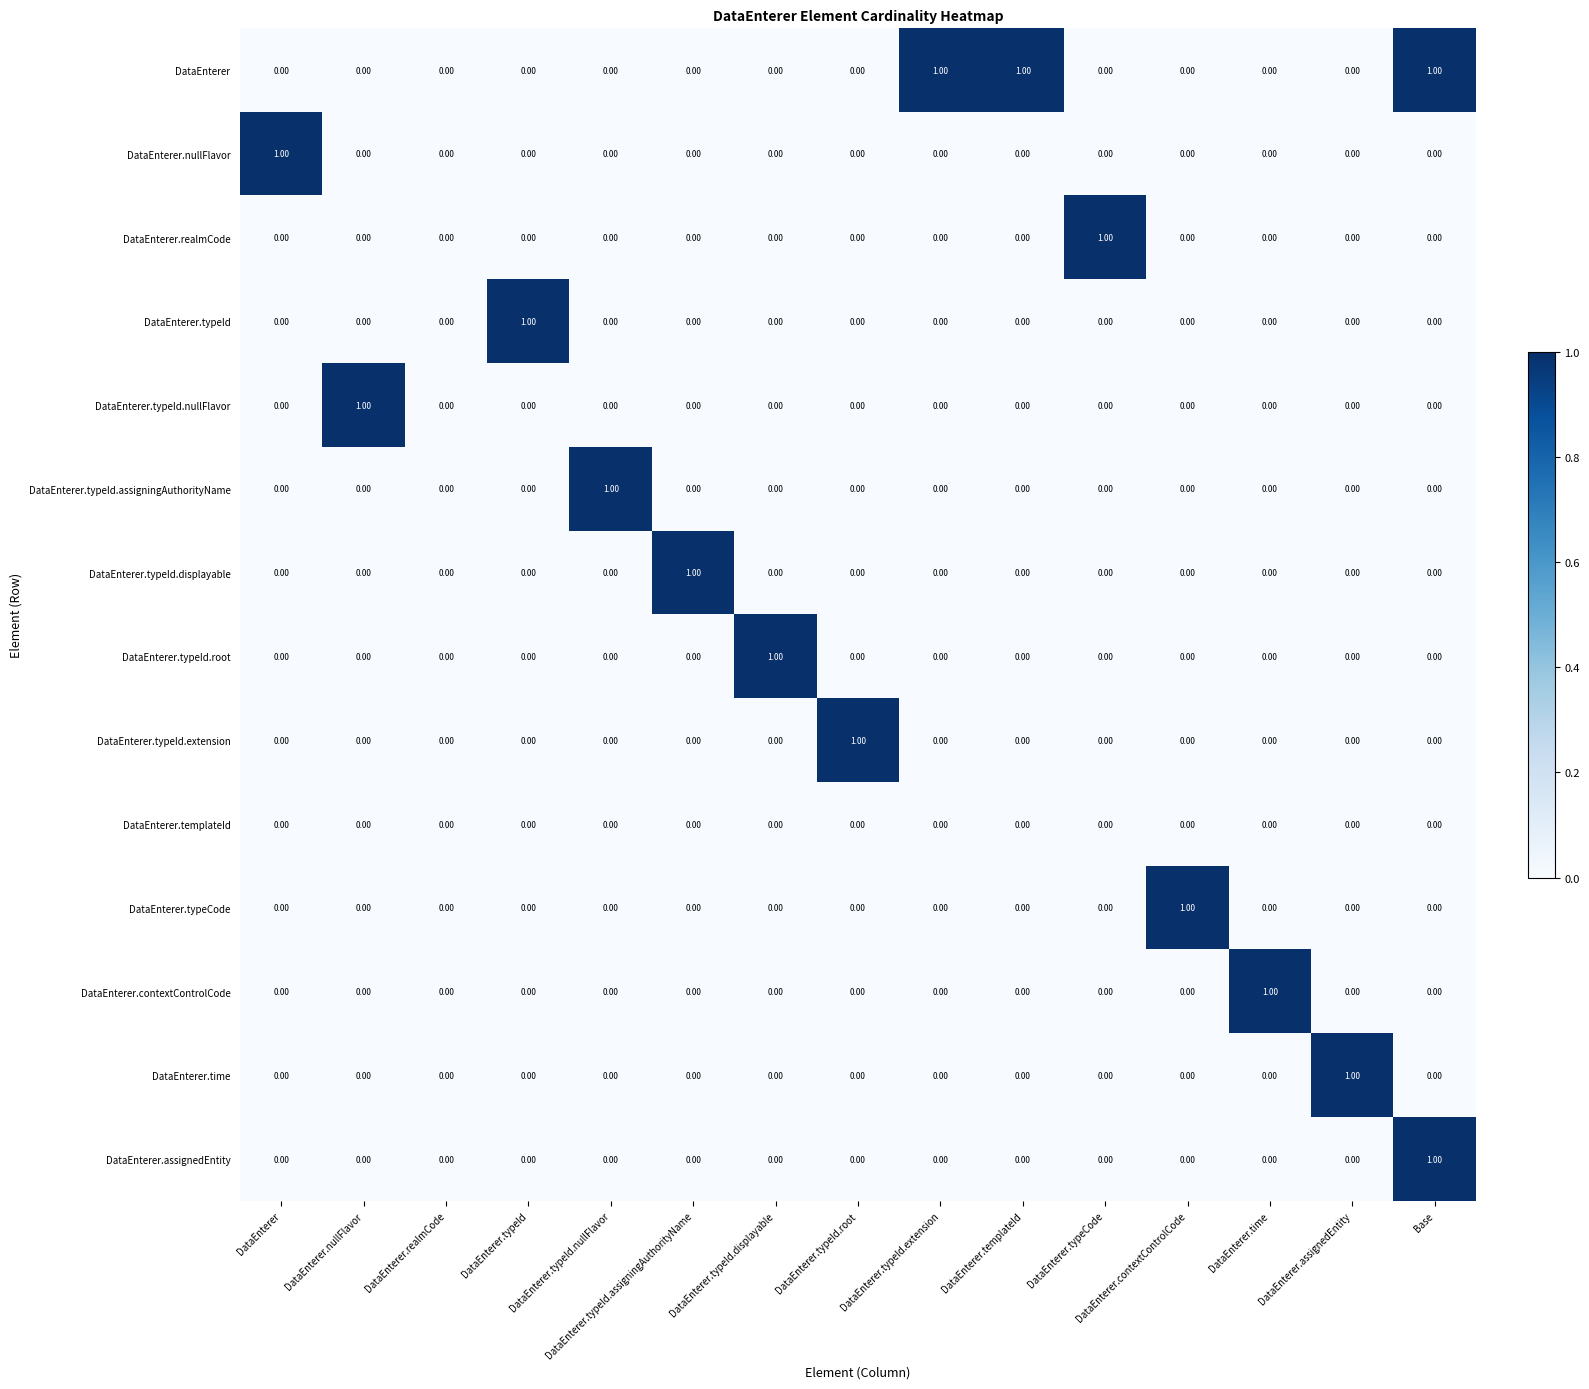

Which series has the largest total across all categories?

DataEnterer